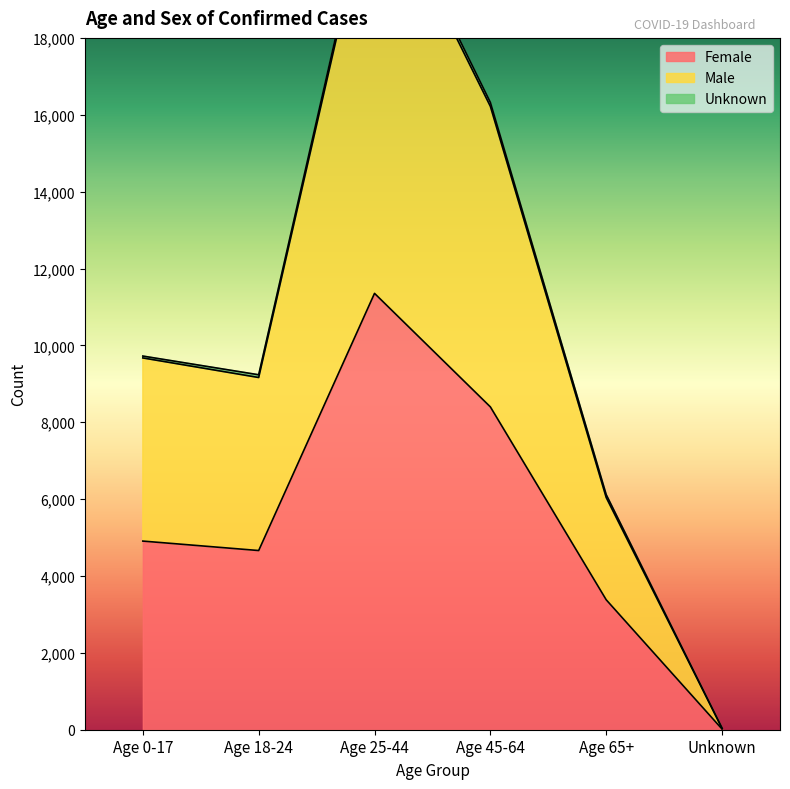

The Female series shows 12592 at Age 45-64. True or false?

False